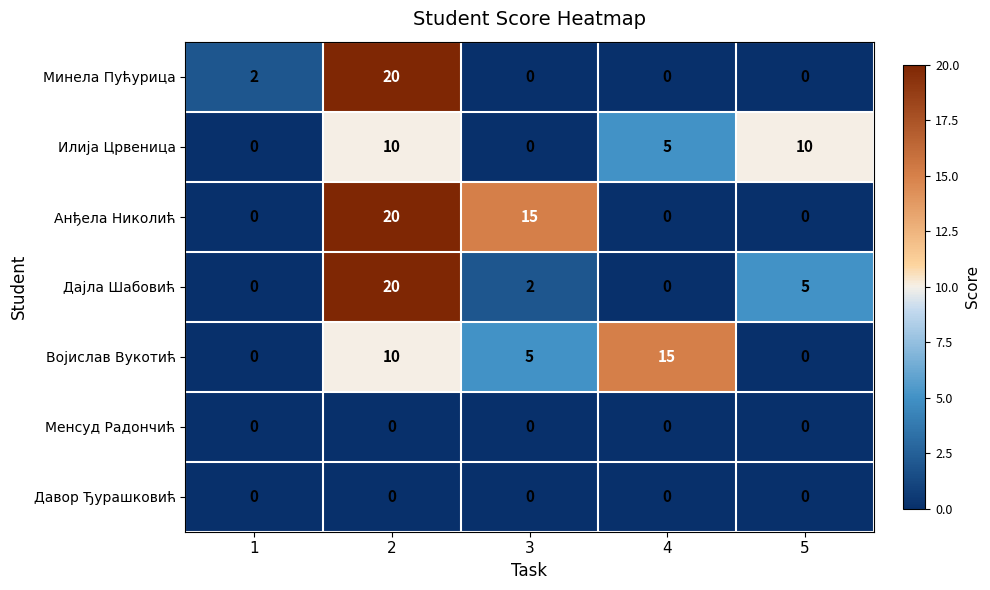

What is the difference between the Илија Црвеница values at 3 and 4?

5